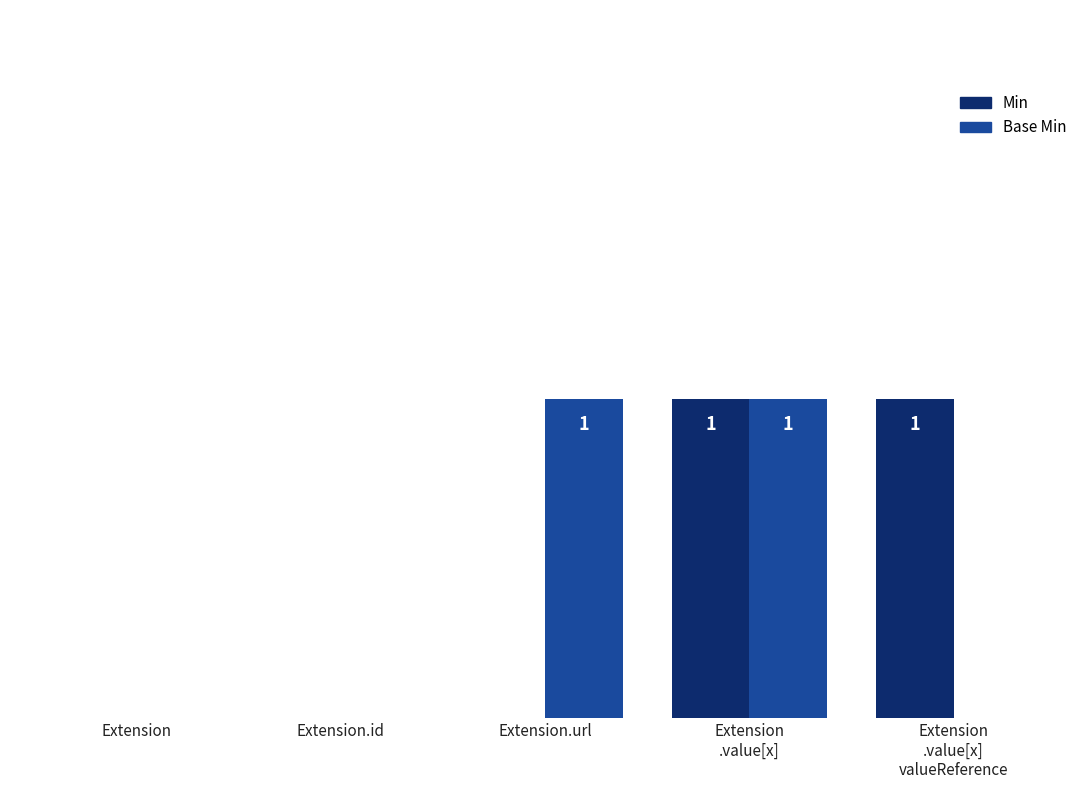

What are all the series names shown in the legend?

Min, Base Min